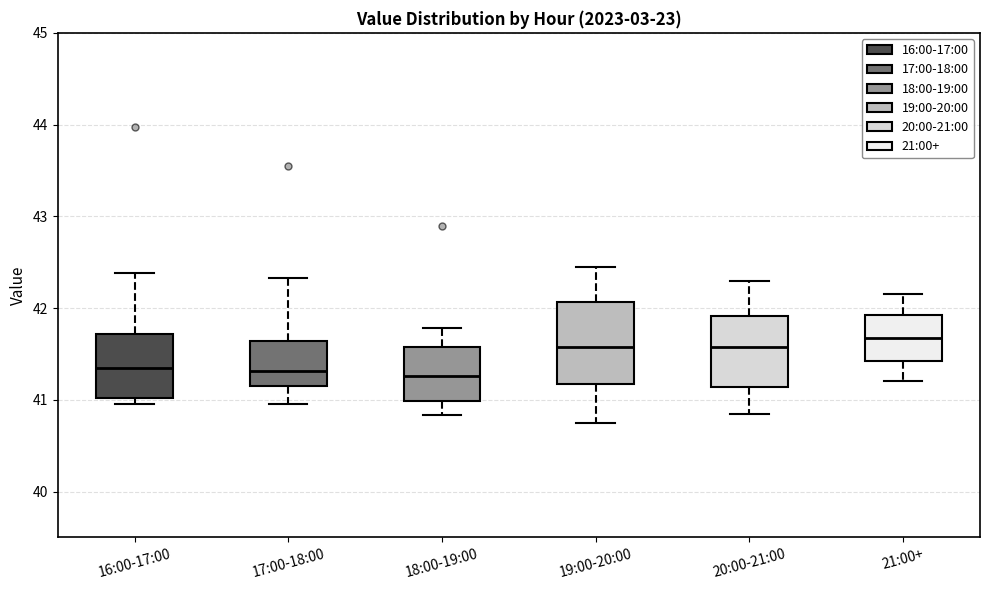

Reading left to right, transcribe this box plot: for each box, give where its median line is, the range the box spans, and where its two whiskers end, as read against the y-axis. The values are not printed on the chart, so give them approximately, as read against the axis.

16:00-17:00: median 41.4, box 41.0 to 41.7, whiskers 41.0 (just below the box's lower edge) to 42.4
17:00-18:00: median 41.3, box 41.2 to 41.6, whiskers 41.0 to 42.3
18:00-19:00: median 41.3, box 41.0 to 41.6, whiskers 40.8 to 41.8
19:00-20:00: median 41.6, box 41.2 to 42.1, whiskers 40.8 to 42.5
20:00-21:00: median 41.6, box 41.1 to 41.9, whiskers 40.9 to 42.3
21:00+: median 41.7, box 41.4 to 41.9, whiskers 41.2 to 42.2